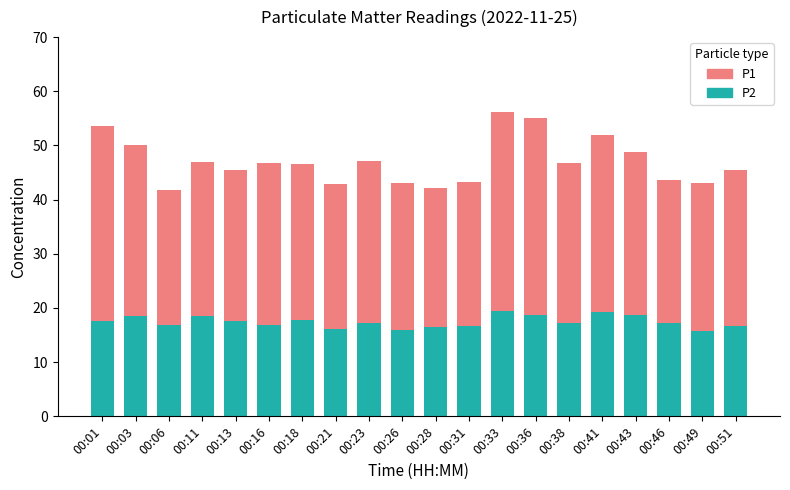

What is the total value across all series at 00:16?

46.7